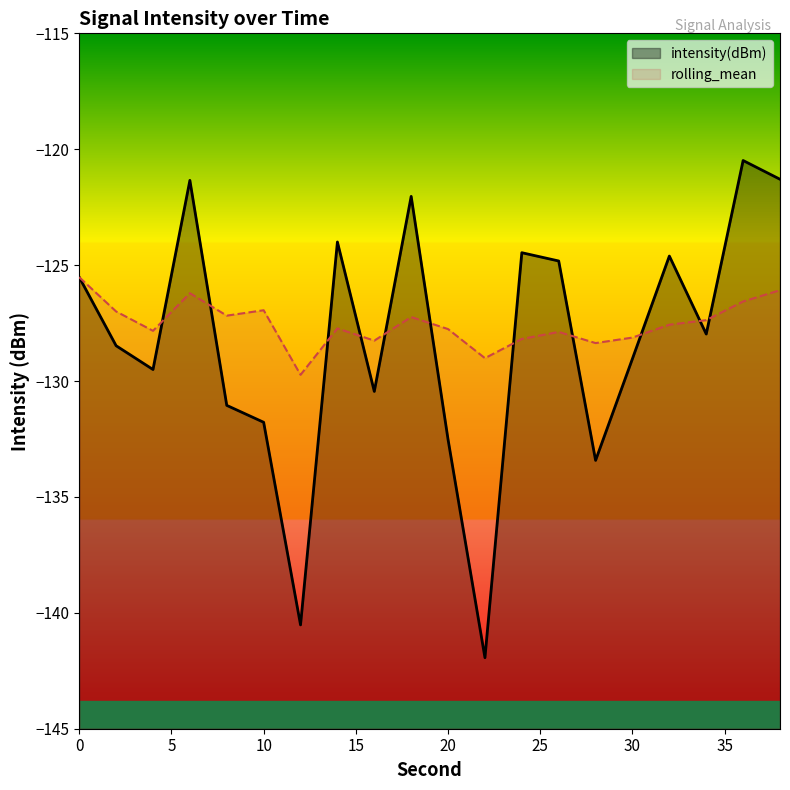

Which label corresponds to the largest value in the chart?

36